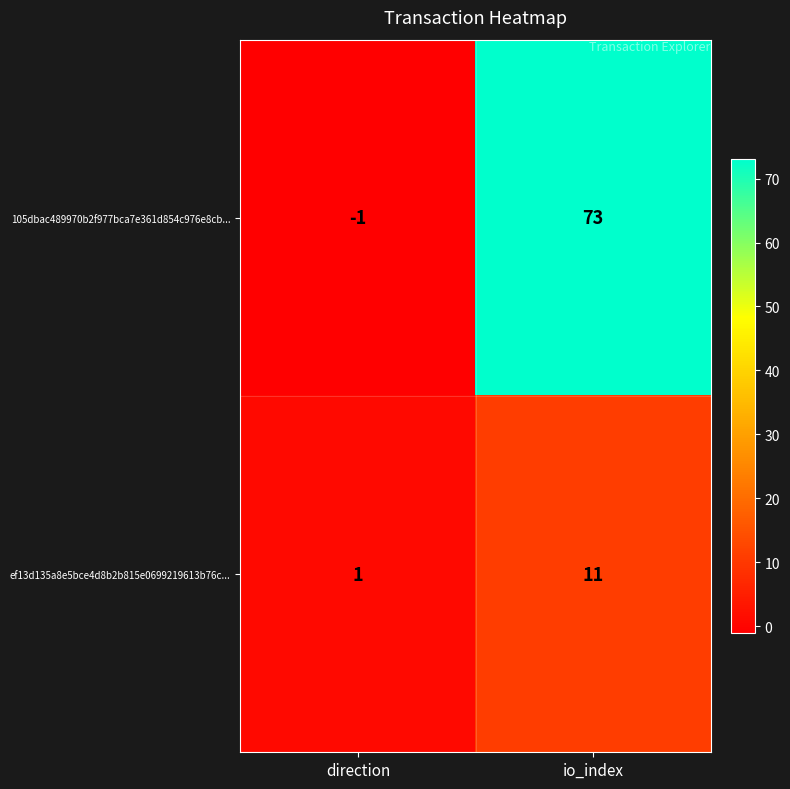

Which label corresponds to the smallest value in the chart?

direction